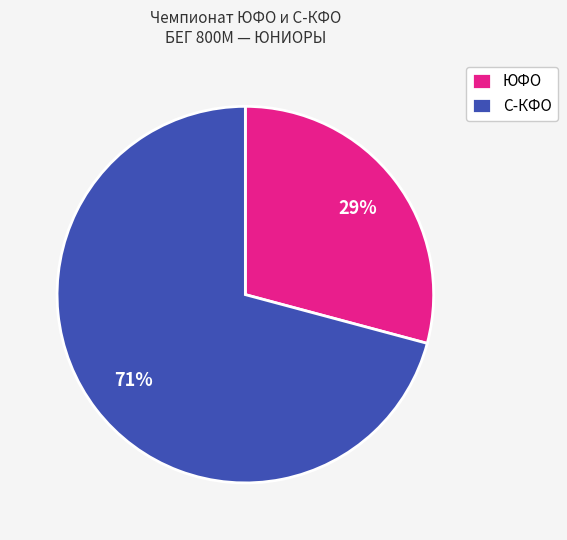

What is the ratio of the value at С-КФО to the value at ЮФО?

2.4